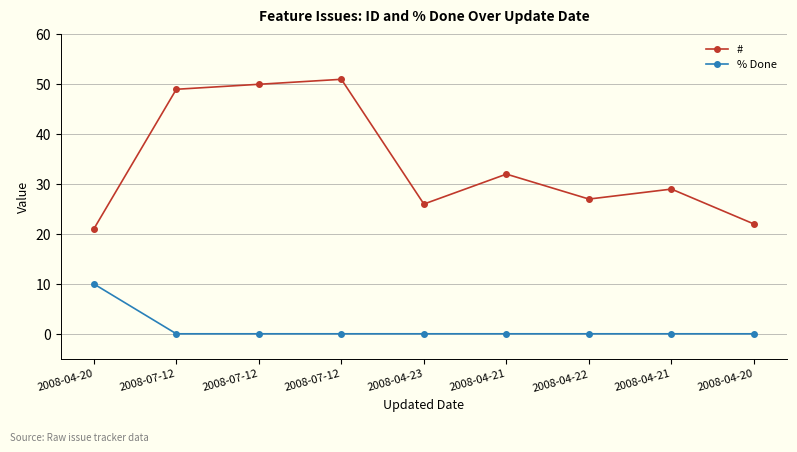

How many % Done values are between 0 and 1?

8